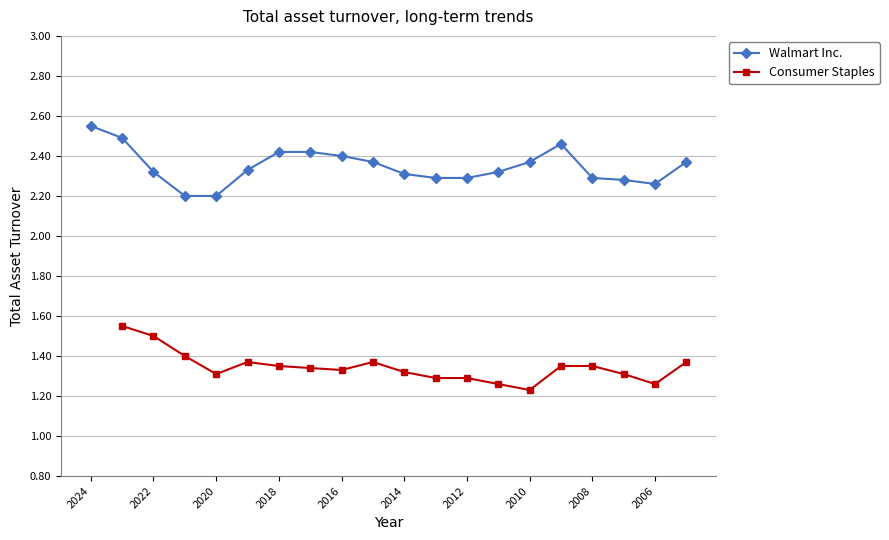

At which label does Walmart Inc. reach its peak?

2024